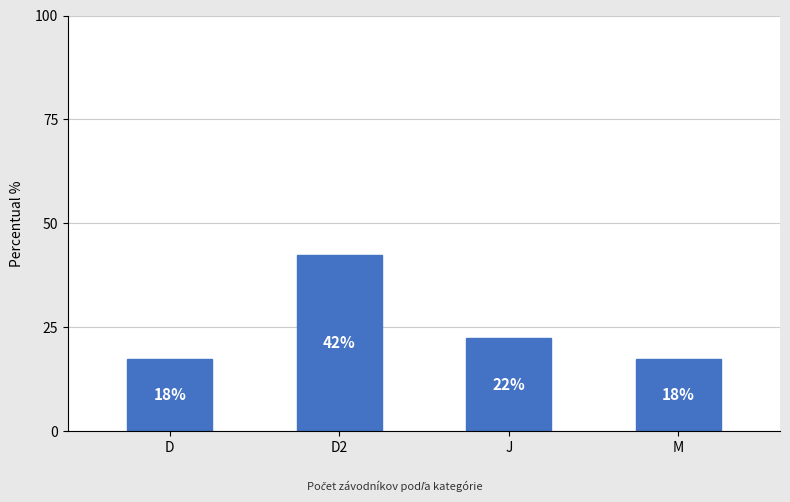

What position from the left is D?

1